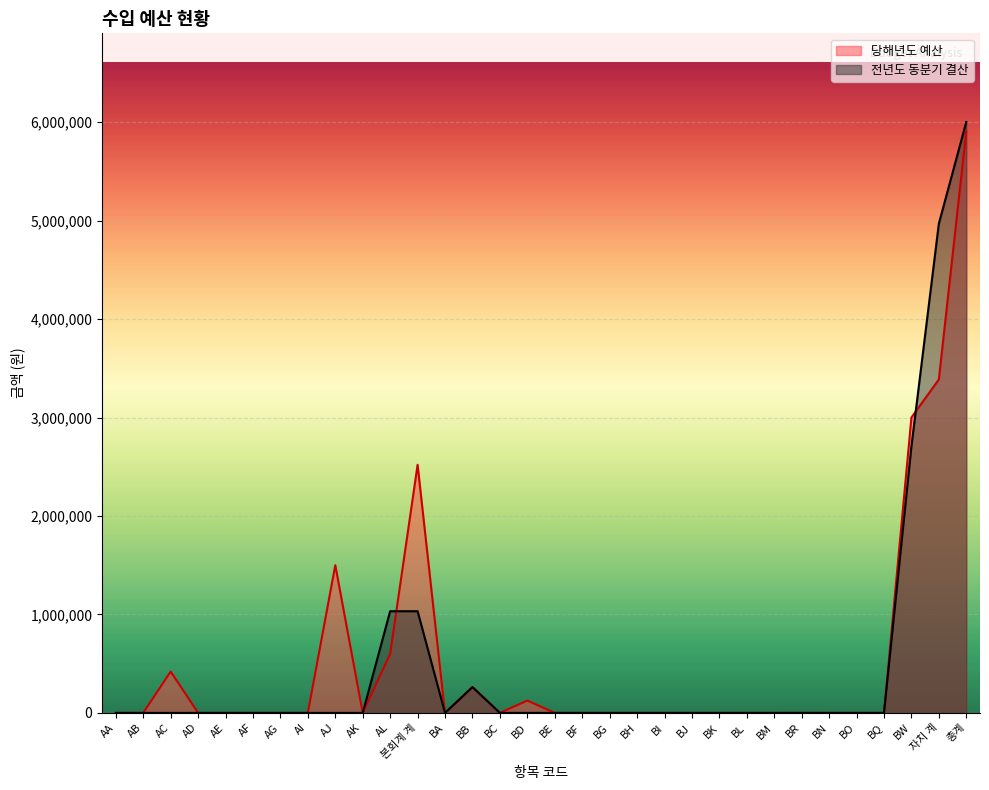

What is the label of the 15th point from the left?

BC